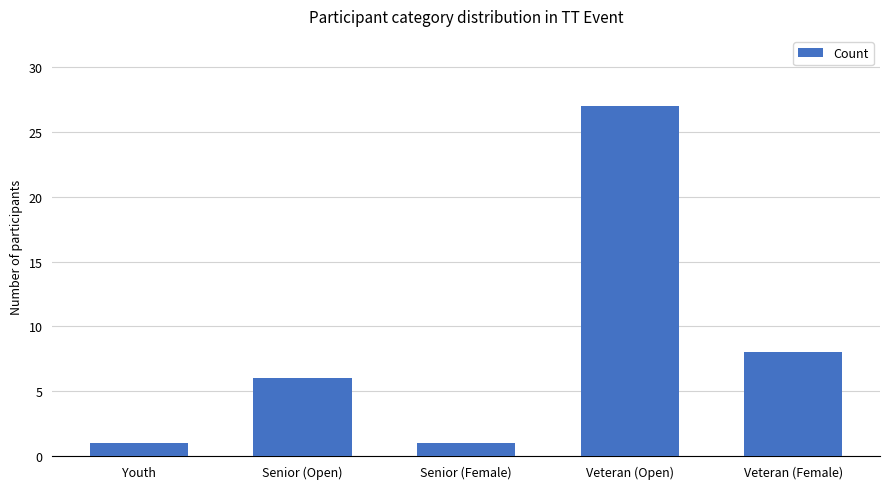

What is the value of the 4th bar from the left?

27